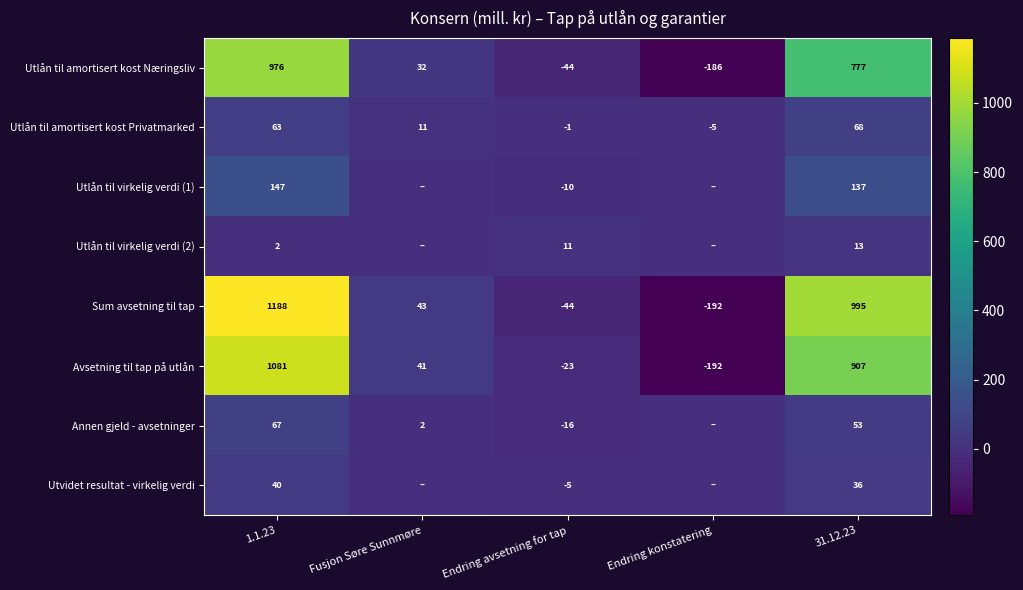

Where is Utlån til amortisert kost Privatmarked nearest to the value 31?

Fusjon Søre Sunnmøre